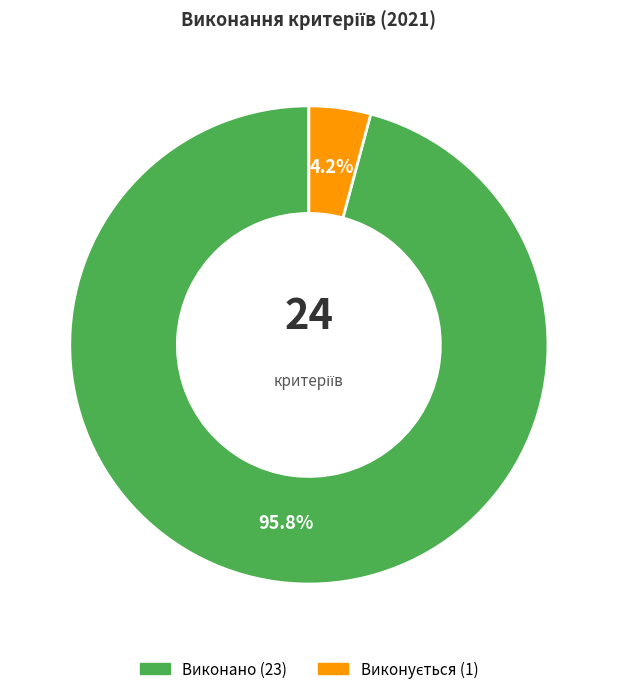

To the nearest percent, what is the difference between the largest and smallest slice percentages?

92%